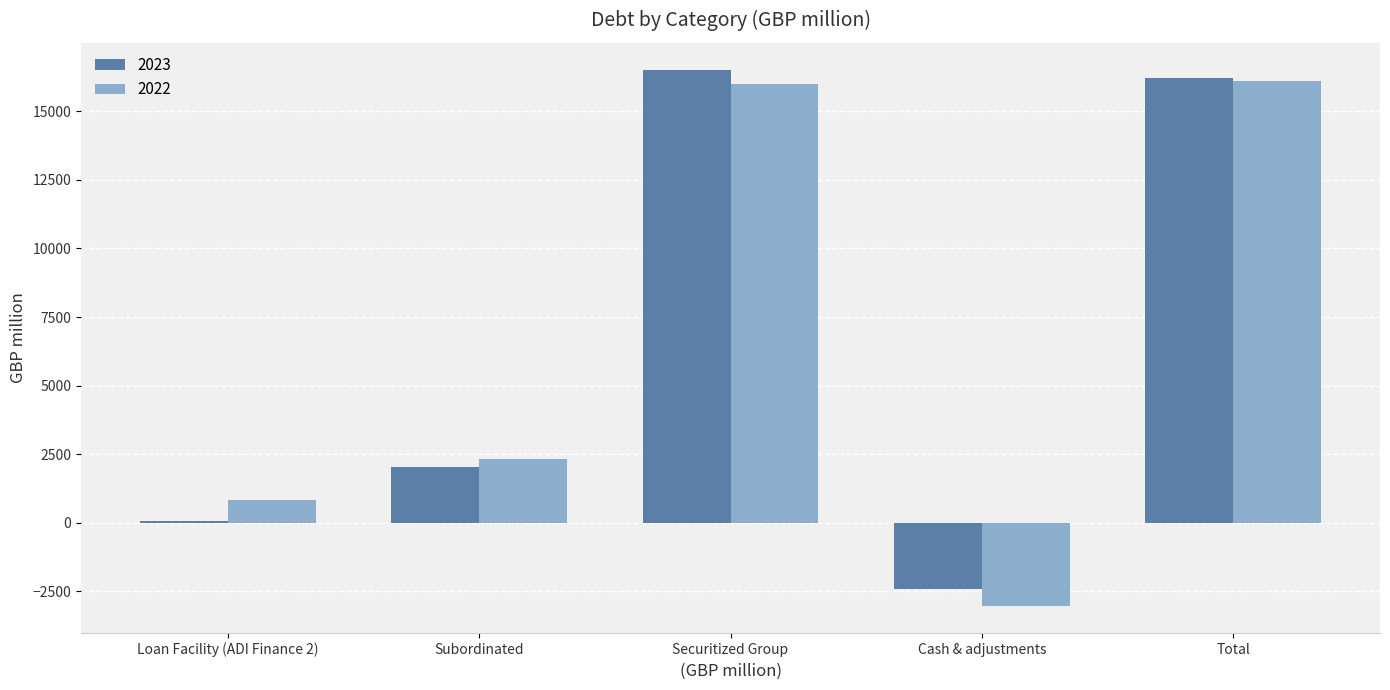

True or false: 2023 has a value of 2977 at Subordinated.

False